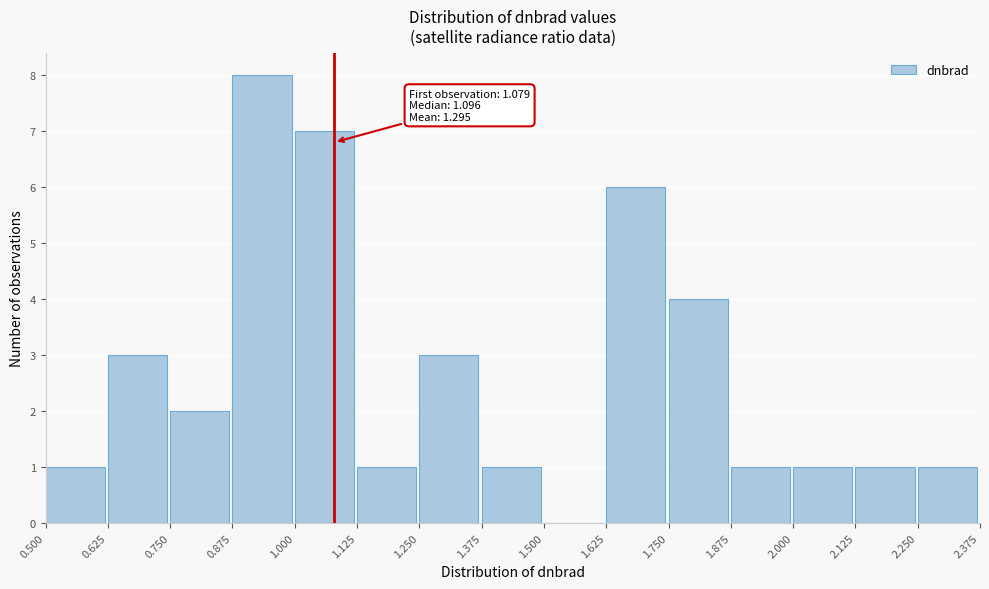

Over which range of the x-axis is the bar tallest?

0.875 to 1.000